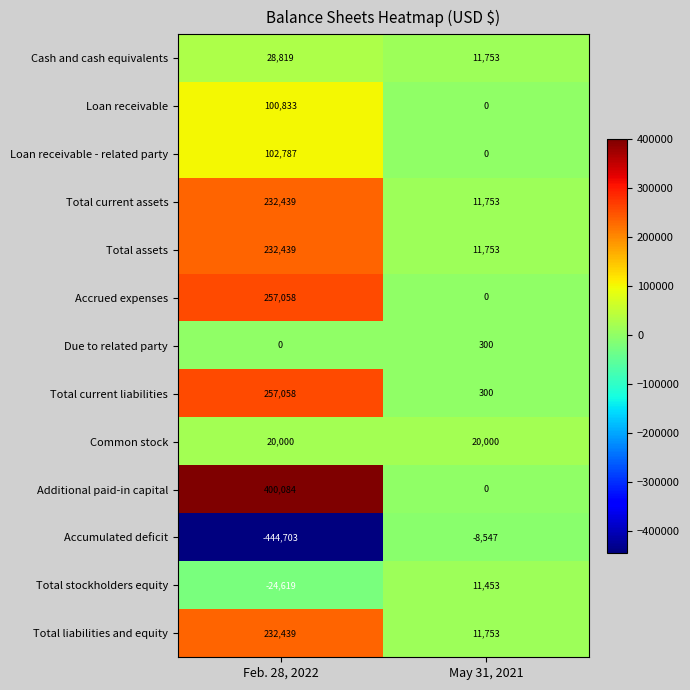

What is the sum of the Total stockholders equity values at Feb. 28, 2022 and May 31, 2021?

-13166